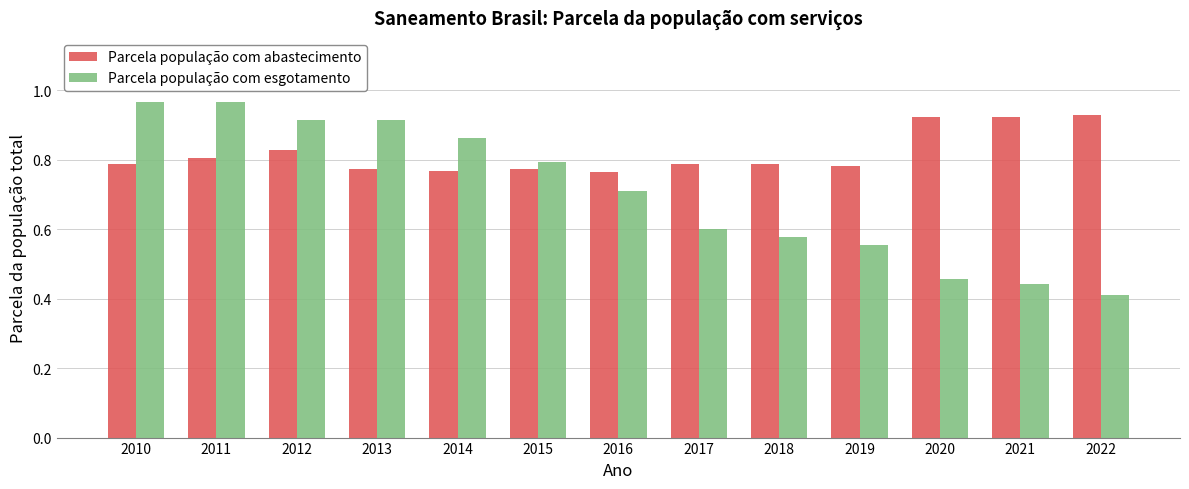

Which label corresponds to the smallest value in the chart?

2022